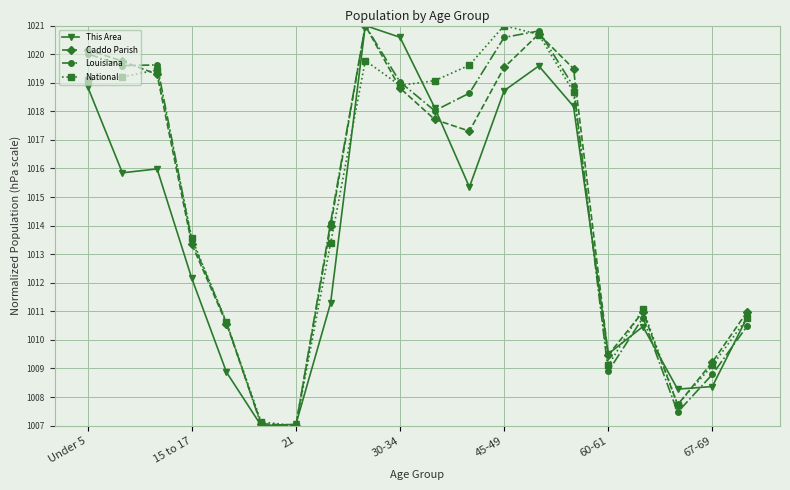

What is the greatest value displayed?

1021.0